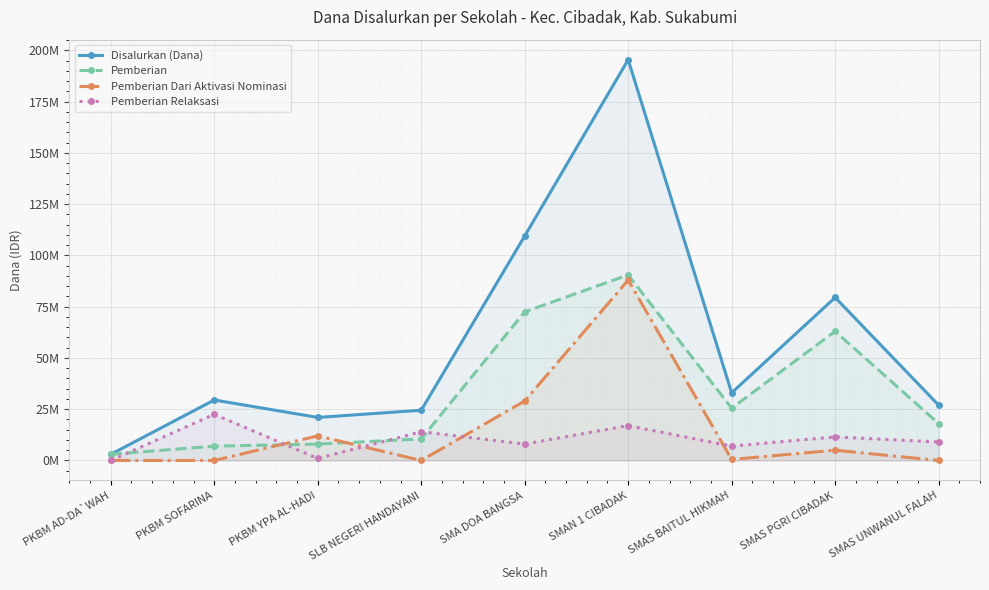

What is the difference between the highest and lowest values at SMAN 1 CIBADAK?

178500000